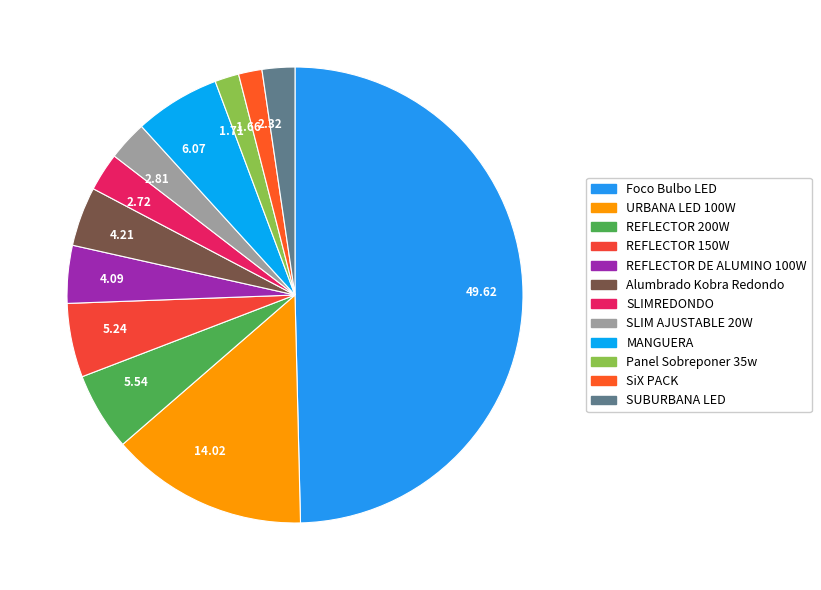

Between 5.54 and 2.81, which is larger?

5.54